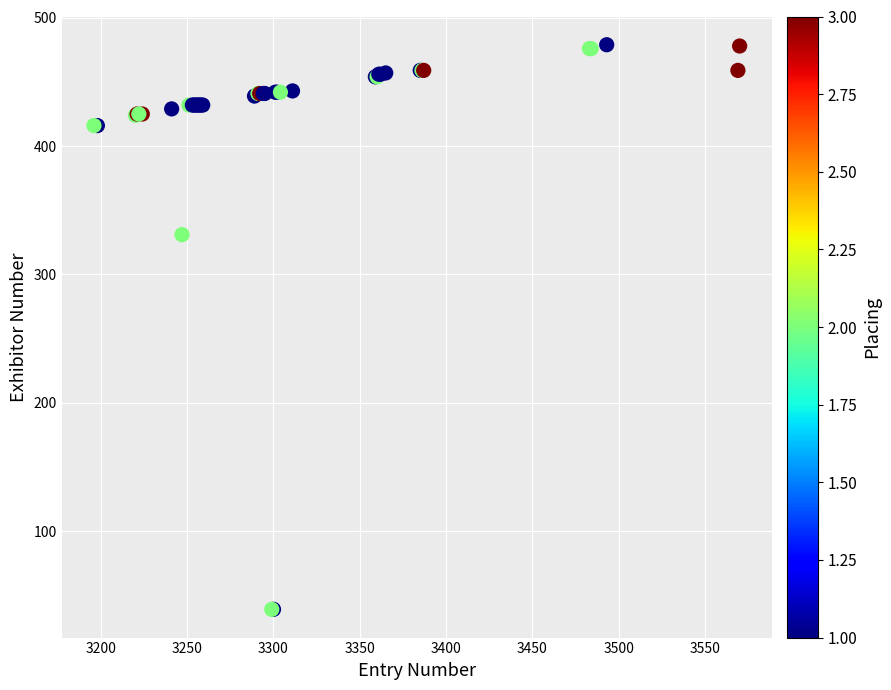

What Y value in the scatter plot is closest to 259?

331